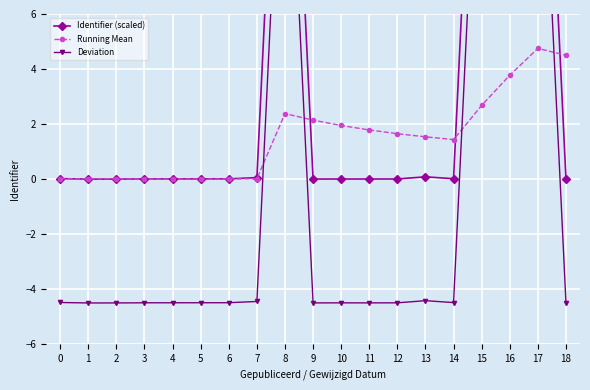

At which category does Running Mean reach its first local valley?

3